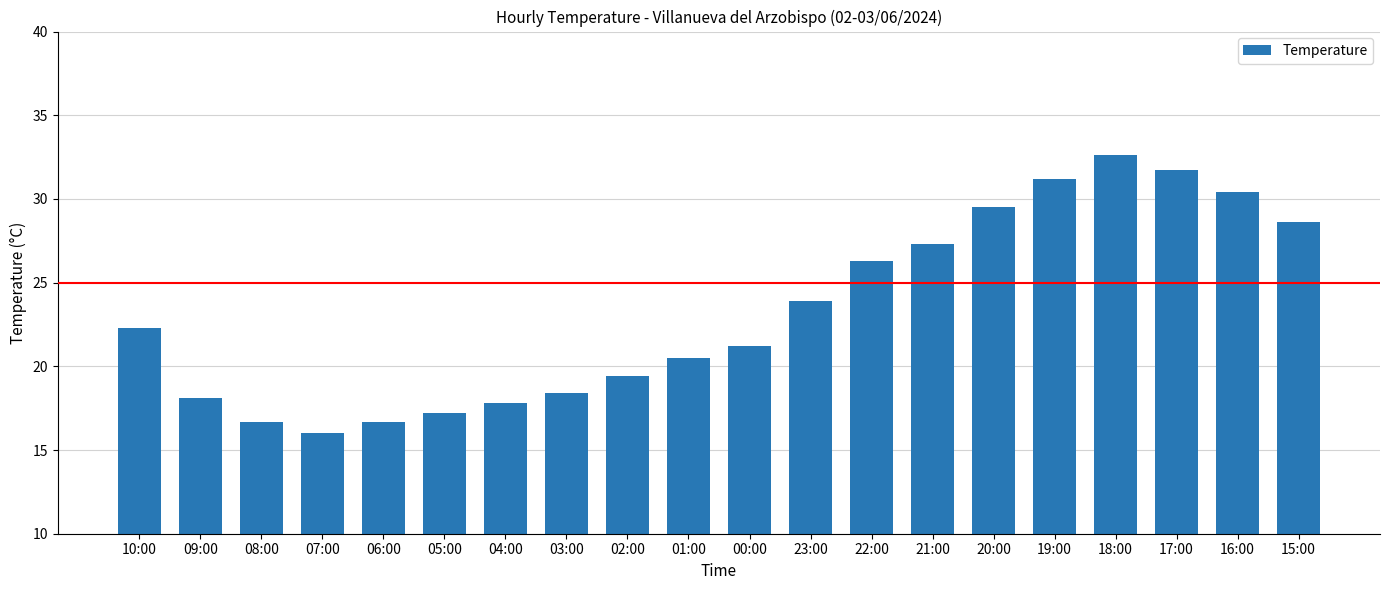

Which category has the highest value across all series?

18:00